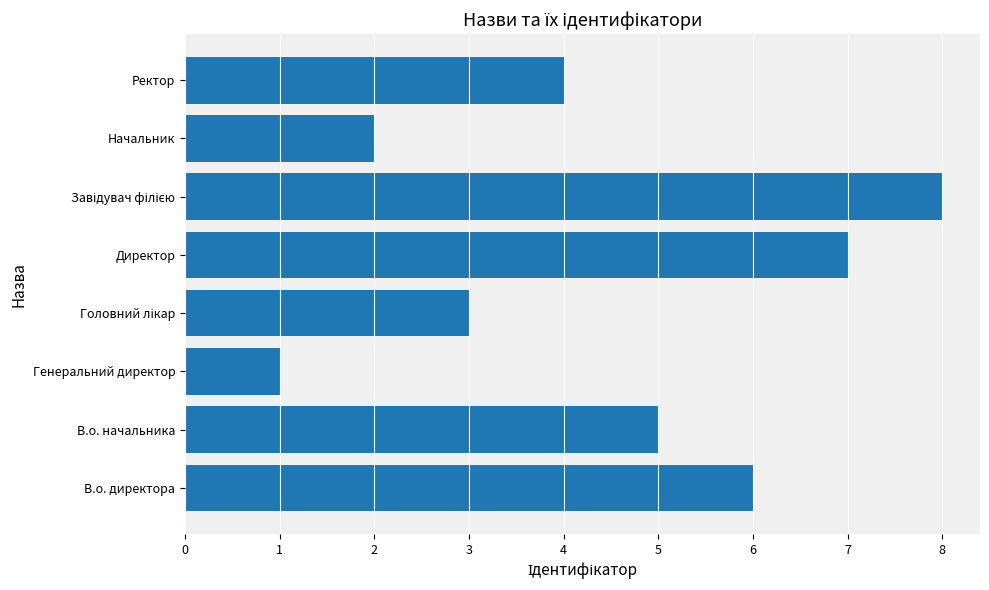

What is the difference between the maximum and minimum values?

7